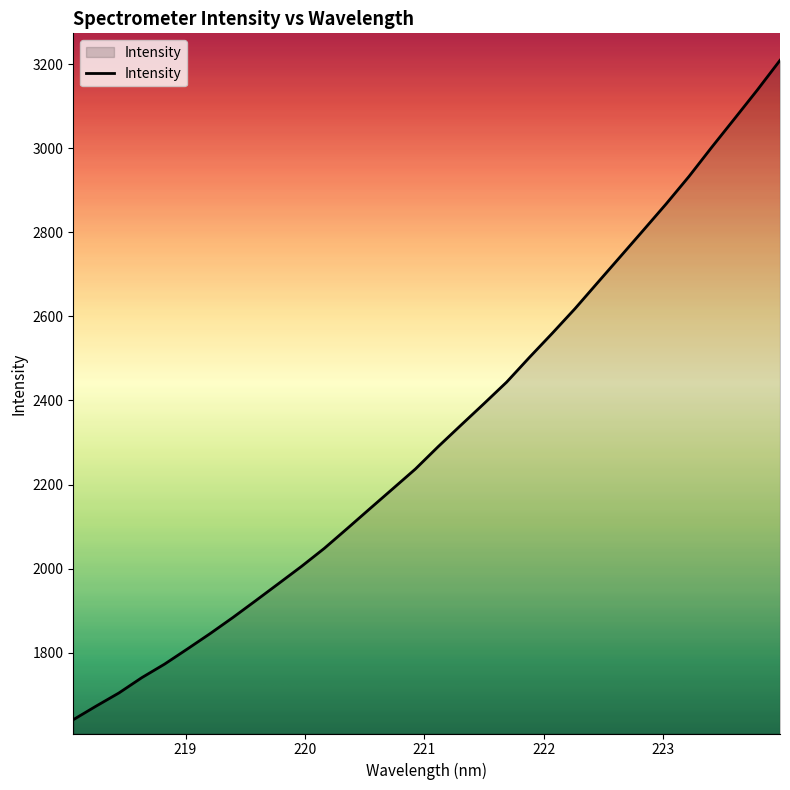

True or false: the data has more than 1 interior local peaks.

False